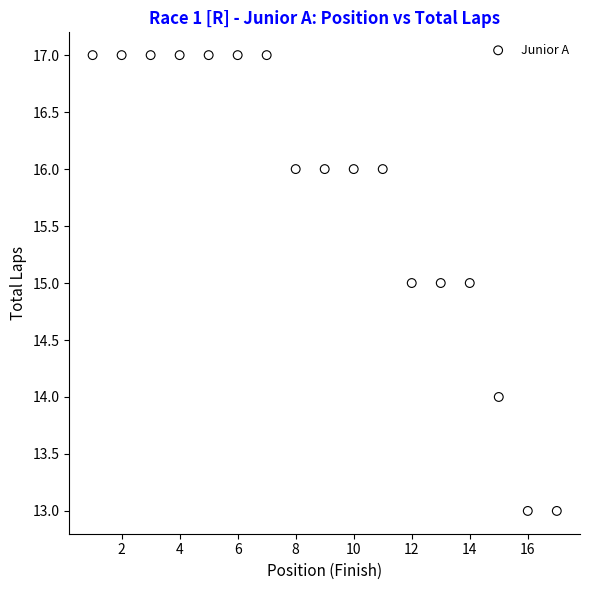

What is the range of Y values (max minus min)?

4